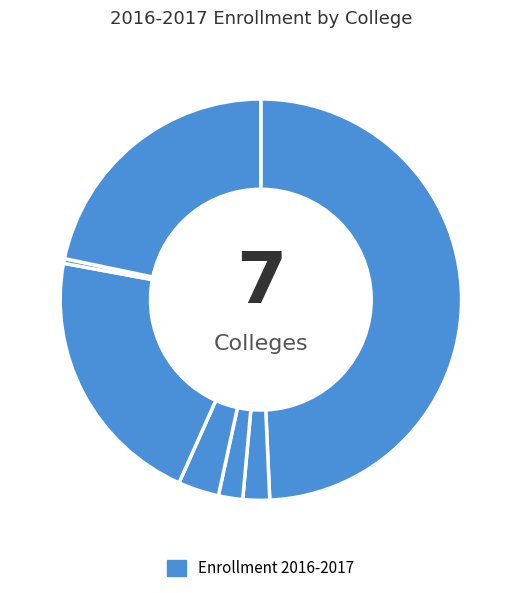

Count the number of slices in the pie.

7